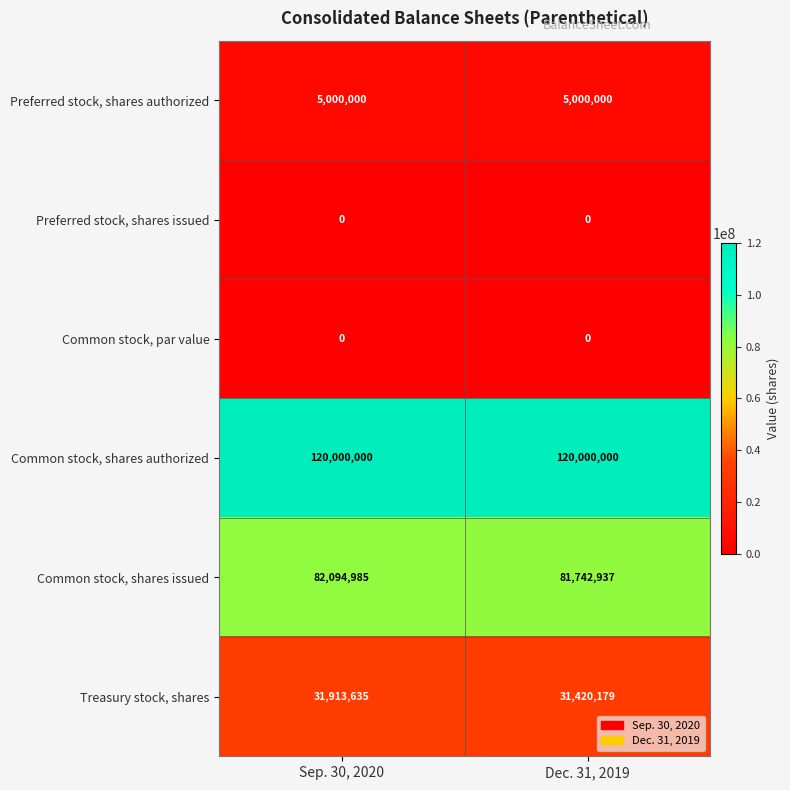

What is the lowest value of the Common stock, shares authorized series?

120000000